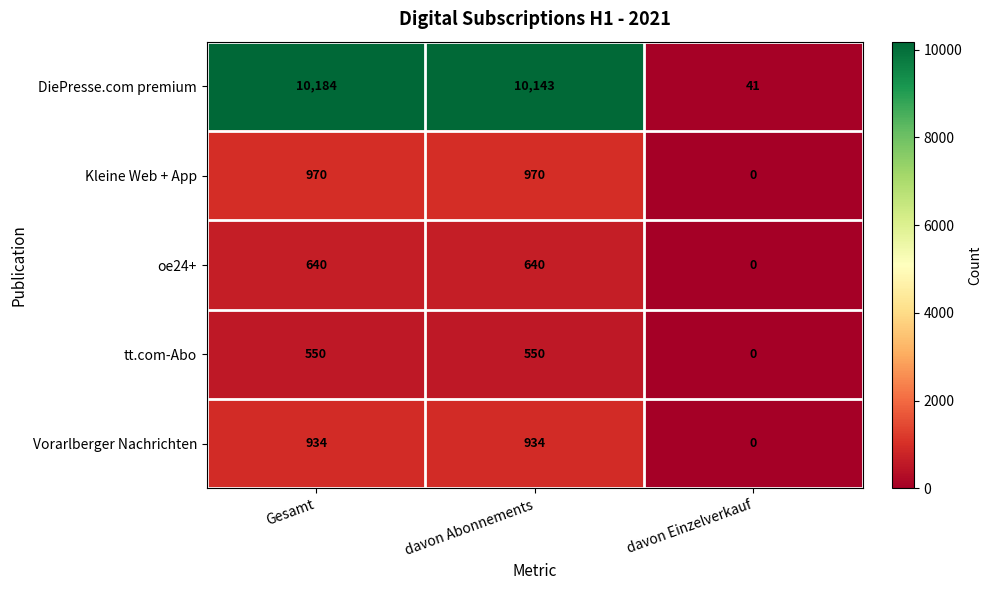

What is the spread (max minus min) of values at davon Einzelverkauf?

41